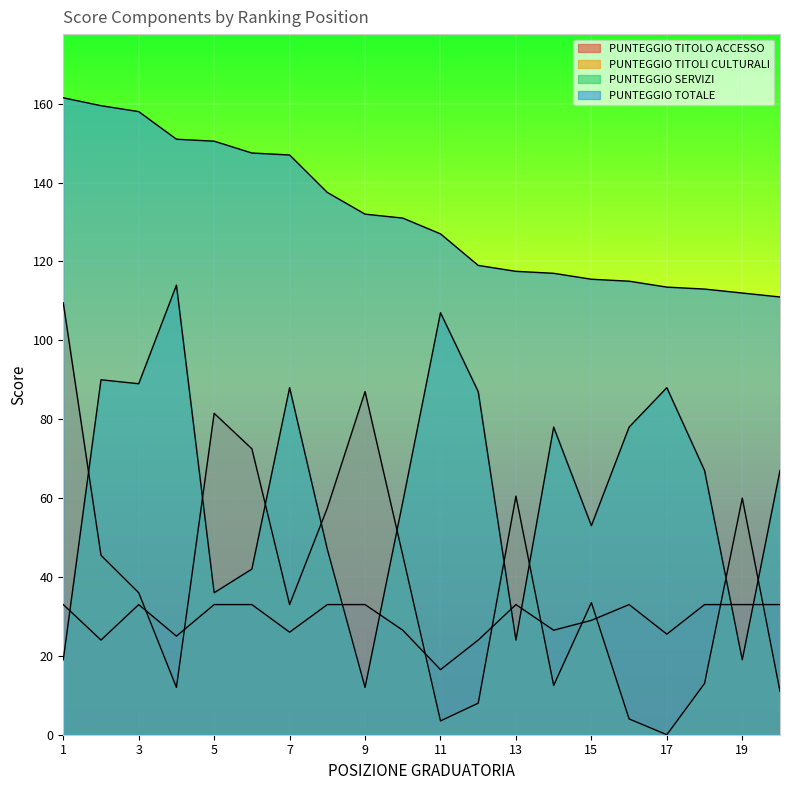

At which label does PUNTEGGIO TITOLI CULTURALI reach its minimum?

17